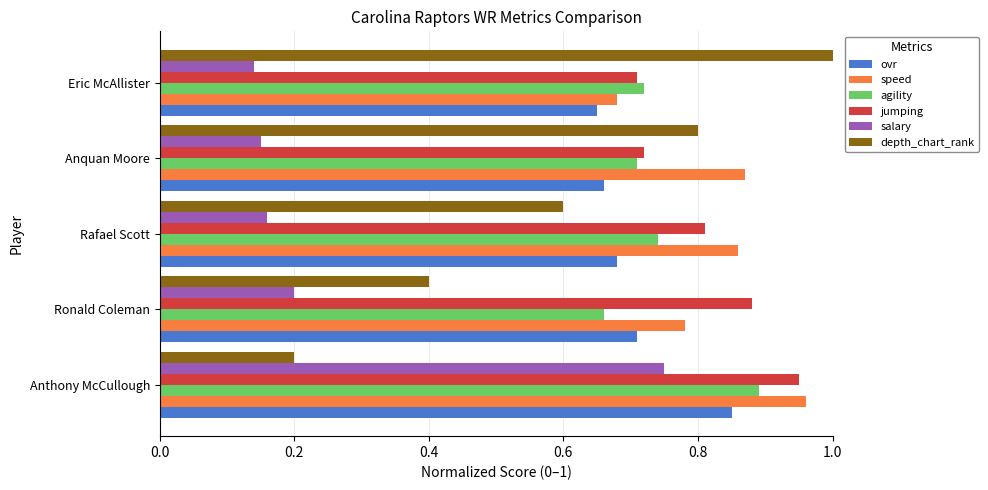

What is the average value of the salary series?

0.3